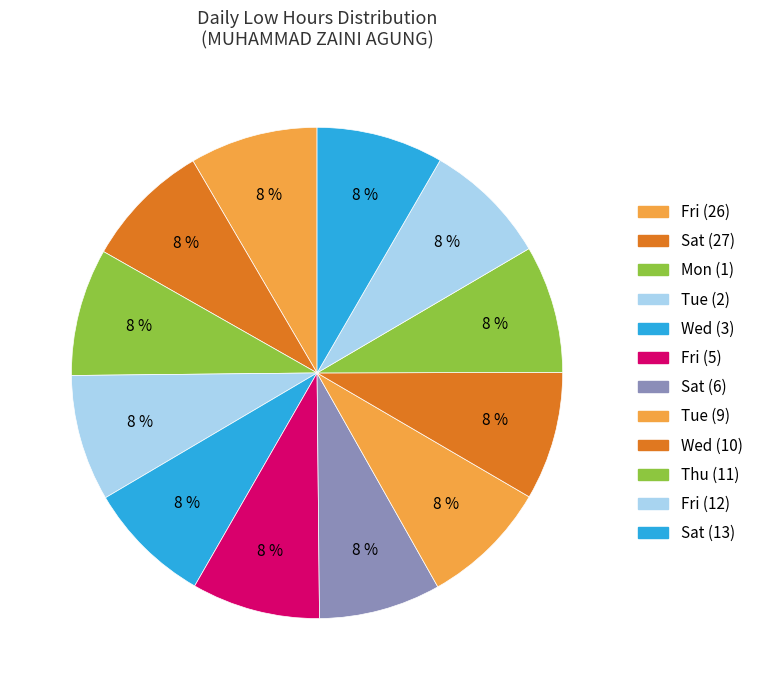

How many slices are in this pie chart?

12